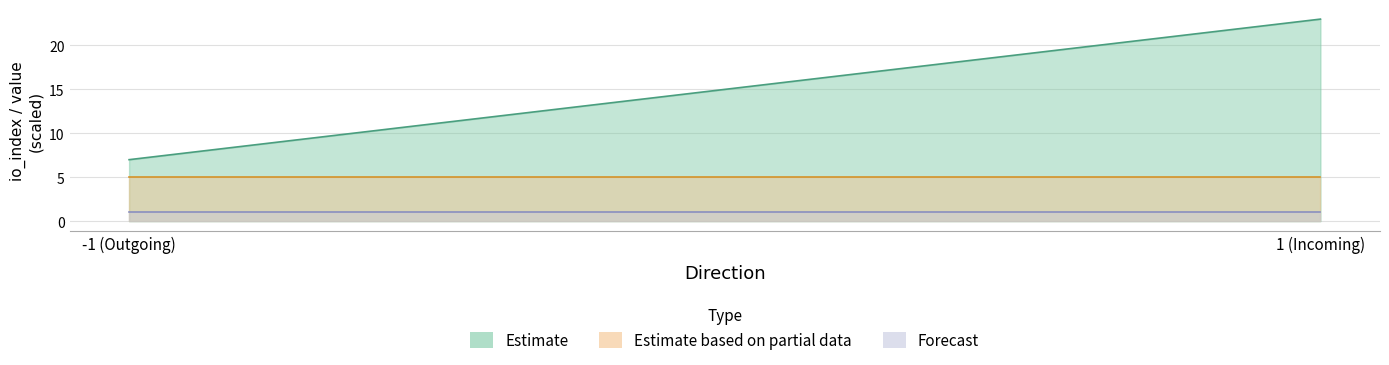

What is the difference between the second highest and second lowest values in the io_index series?

1.0